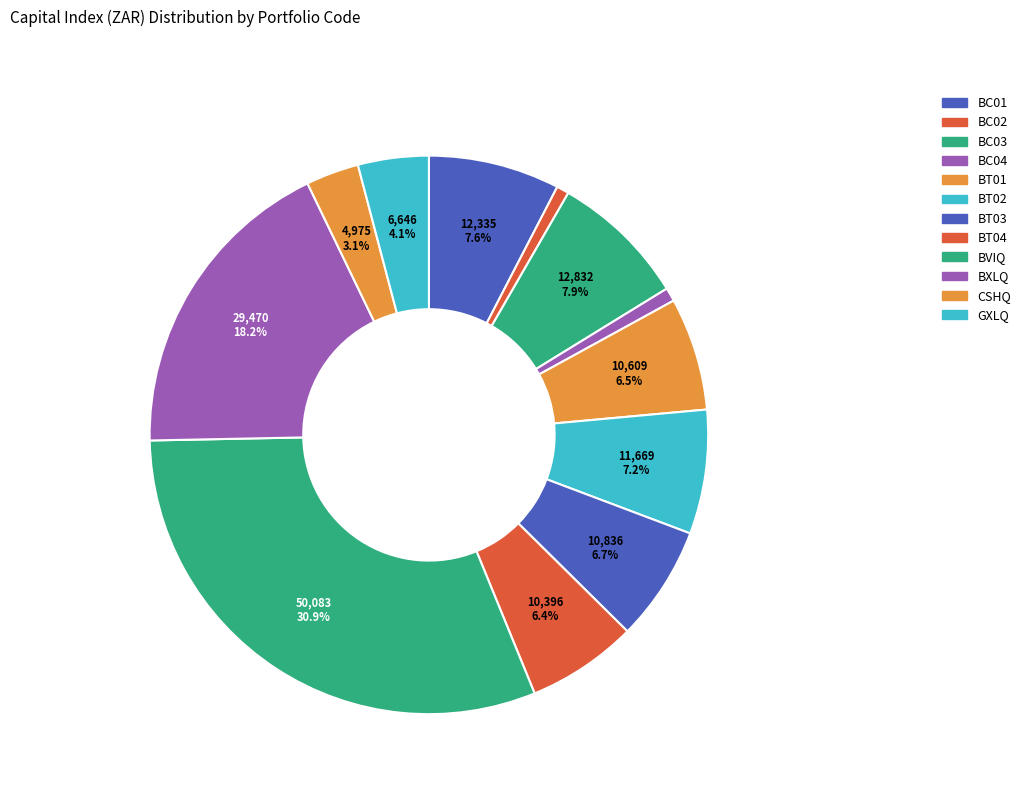

Count the number of slices in the pie.

12